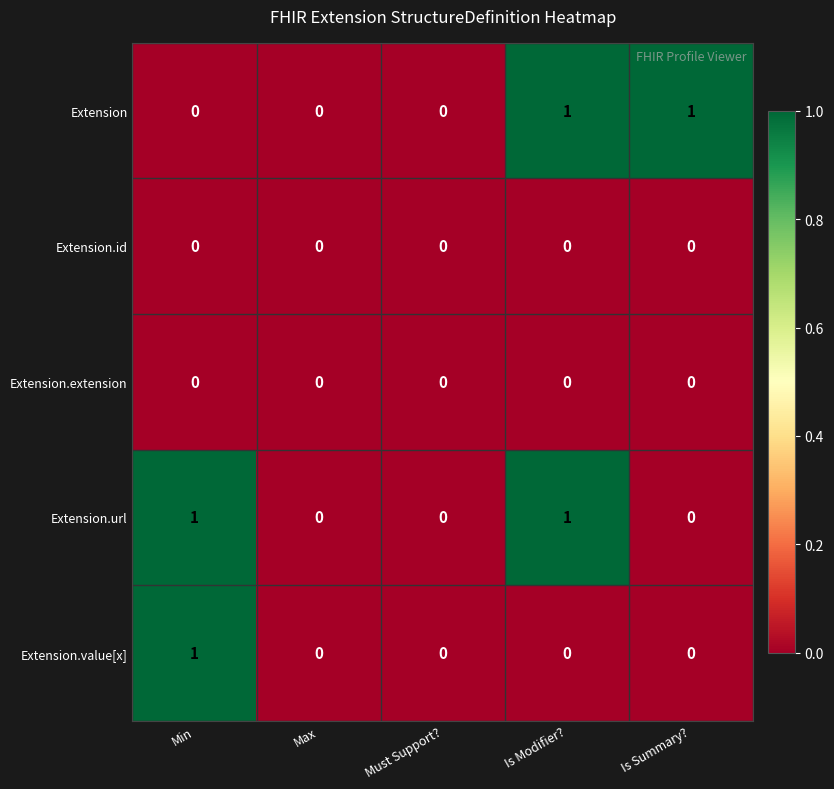

The Extension series shows -1 at Min. True or false?

False